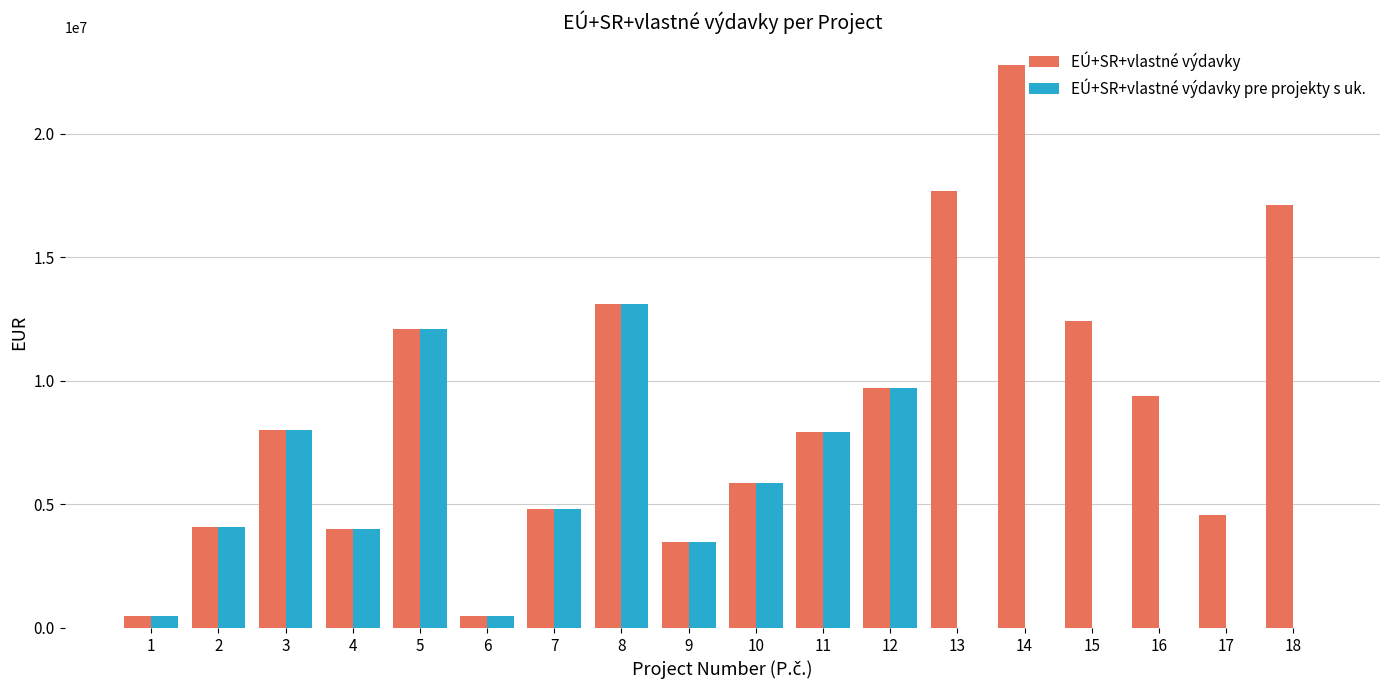

Which series has the largest range (max minus min)?

EÚ+SR+vlastné výdavky